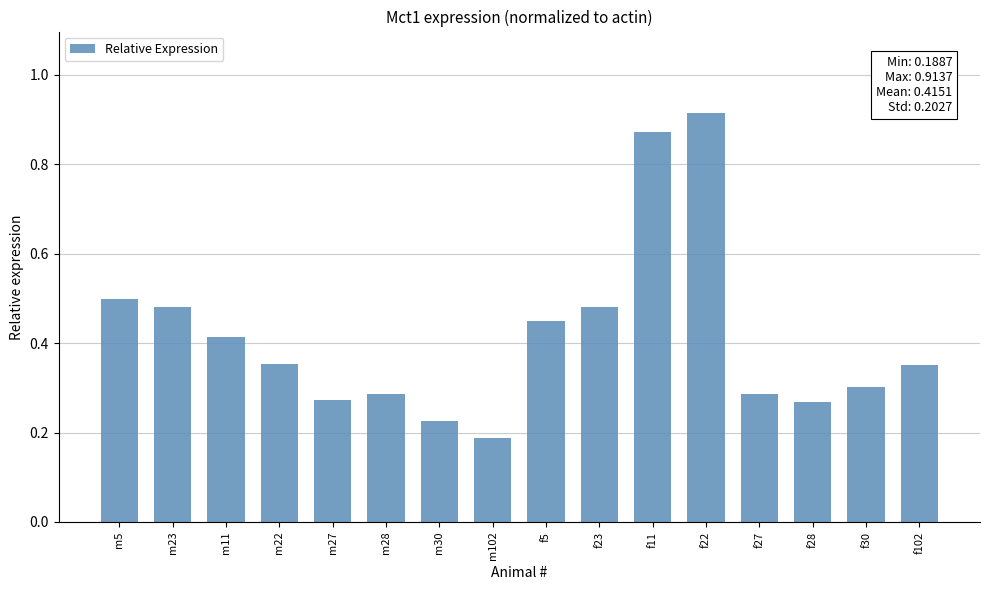

What position from the right is m11?

14